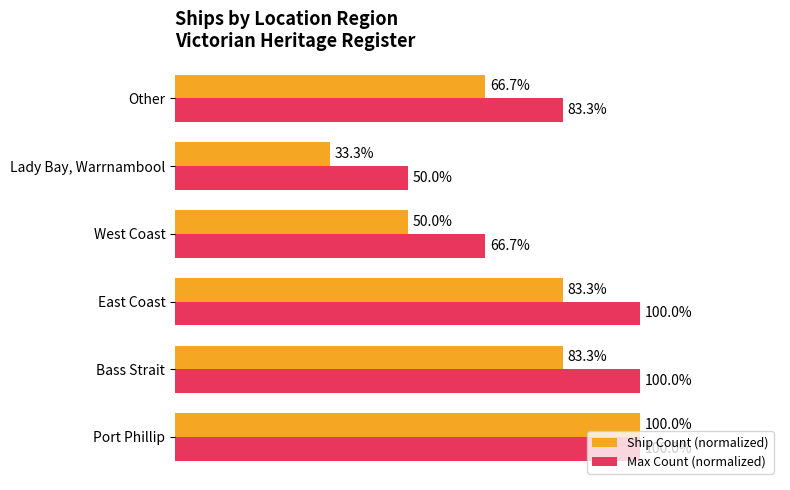

Which label corresponds to the smallest value in the chart?

Lady Bay, Warrnambool